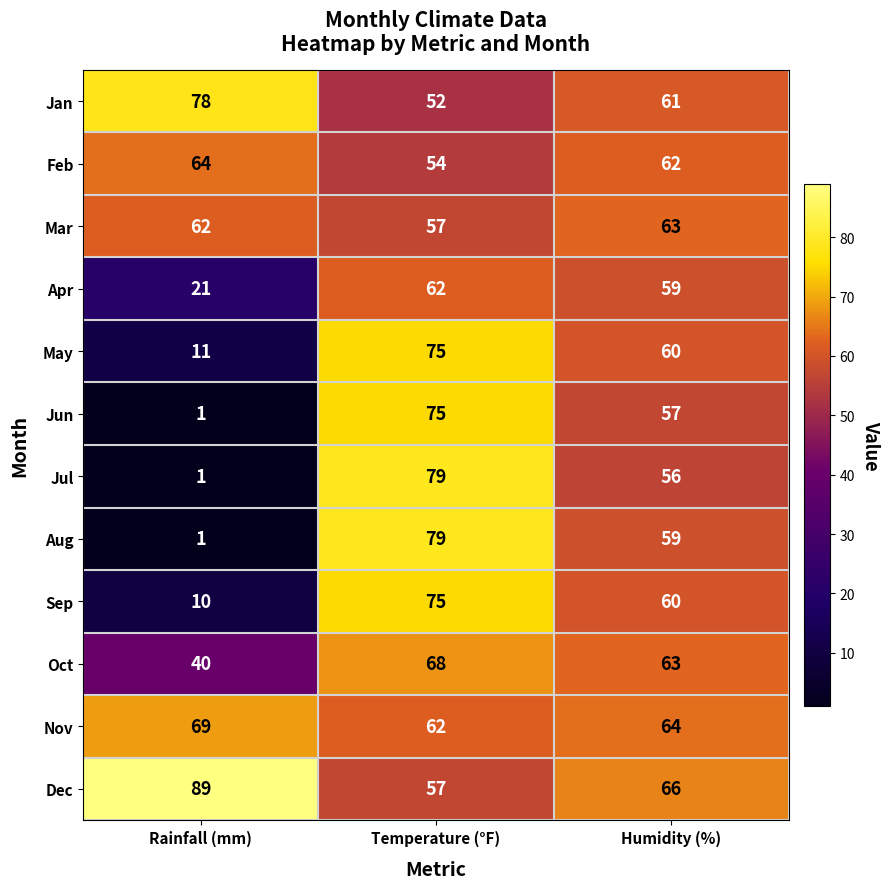

Which series changed the most between Temperature (°F) and Humidity (%)?

Jul